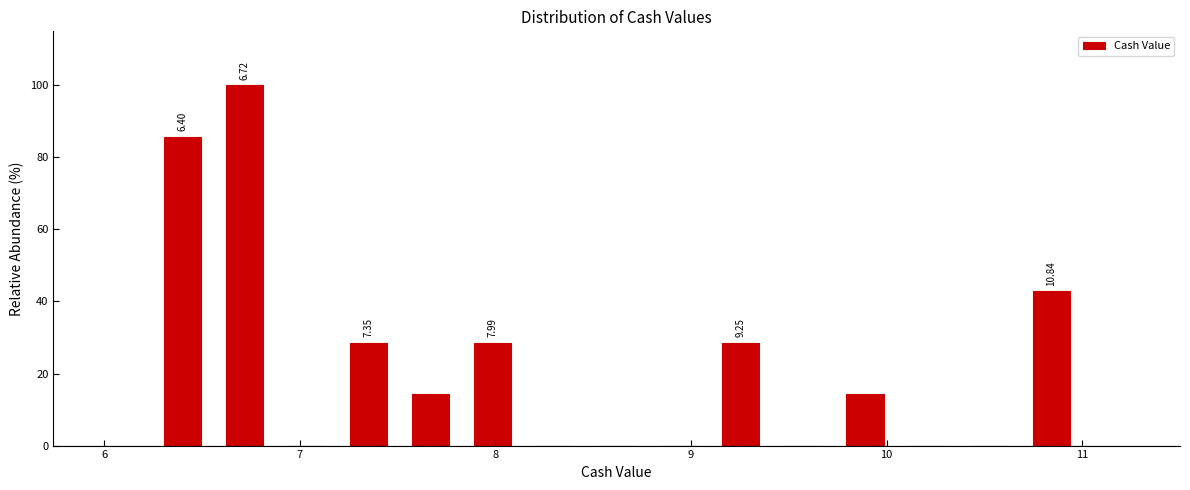

Read against the x-axis, roughly where is the centre of the tallest bar?

6.7